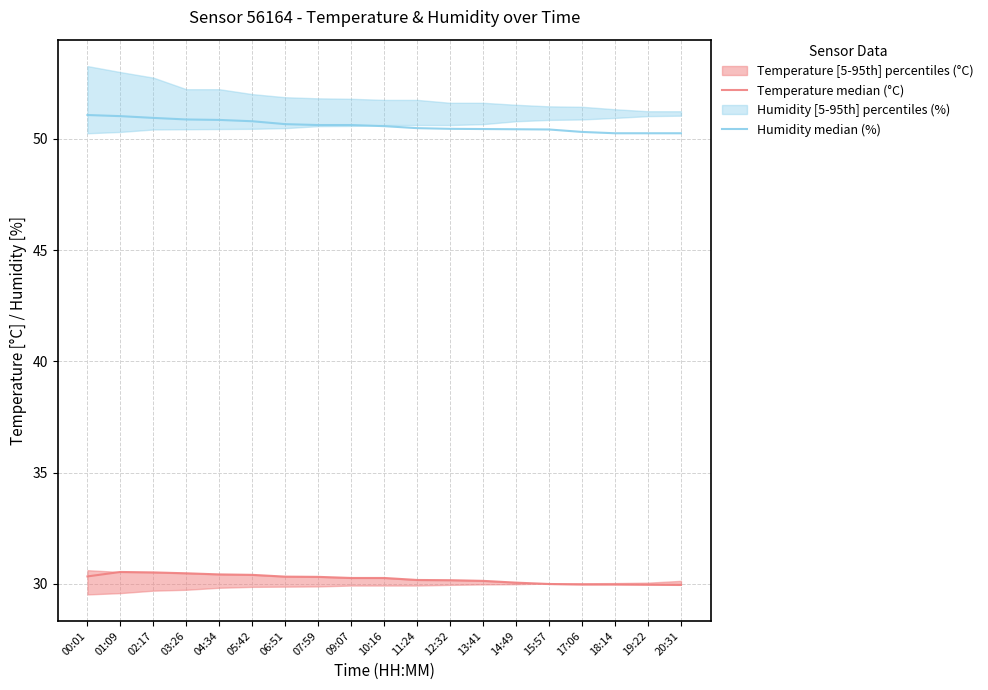

What is the difference between the second highest and minimum values in the Temperature median (°C) series?

0.6